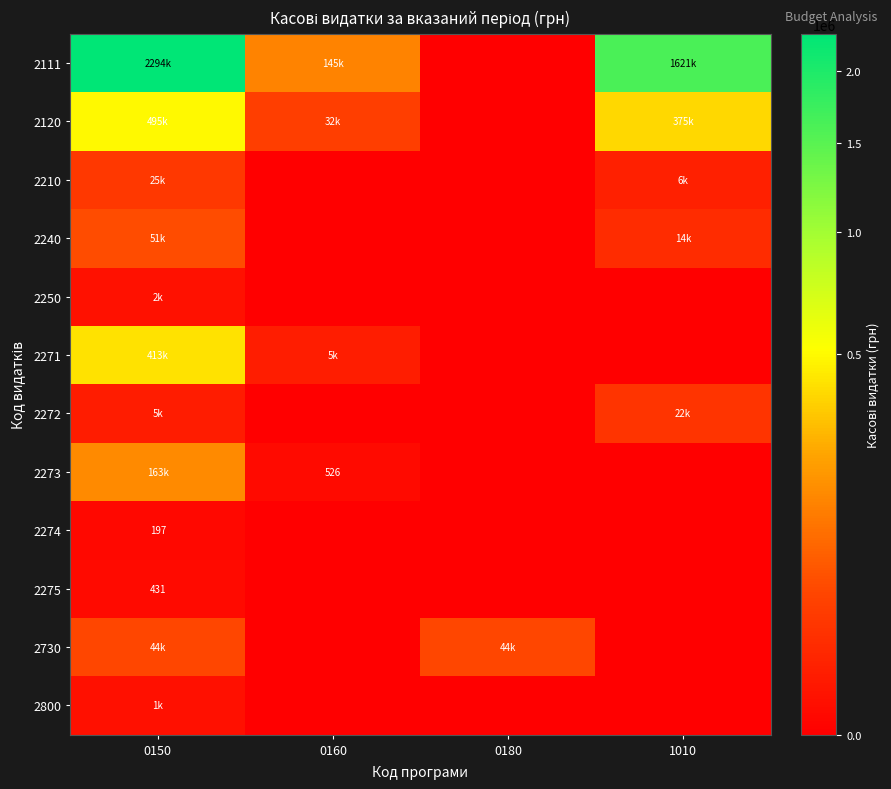

Read the 2111 value at 1010.

1620759.6